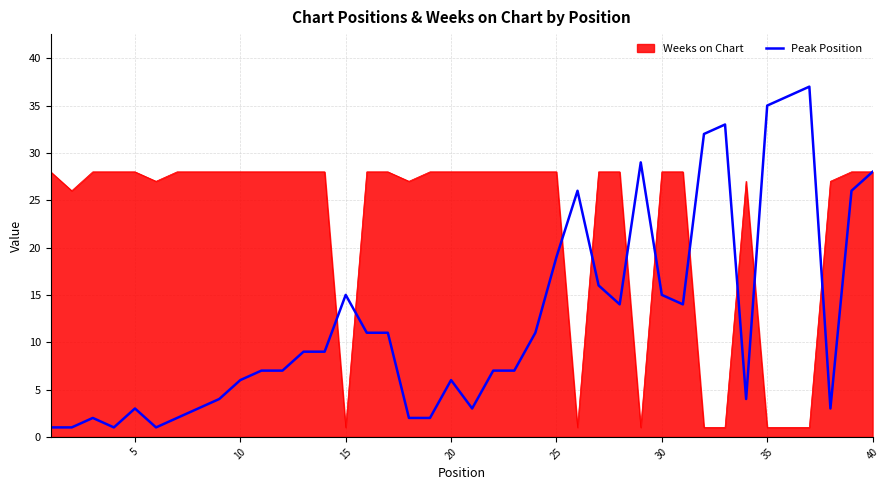

Which series has the largest total across all categories?

Weeks on Chart